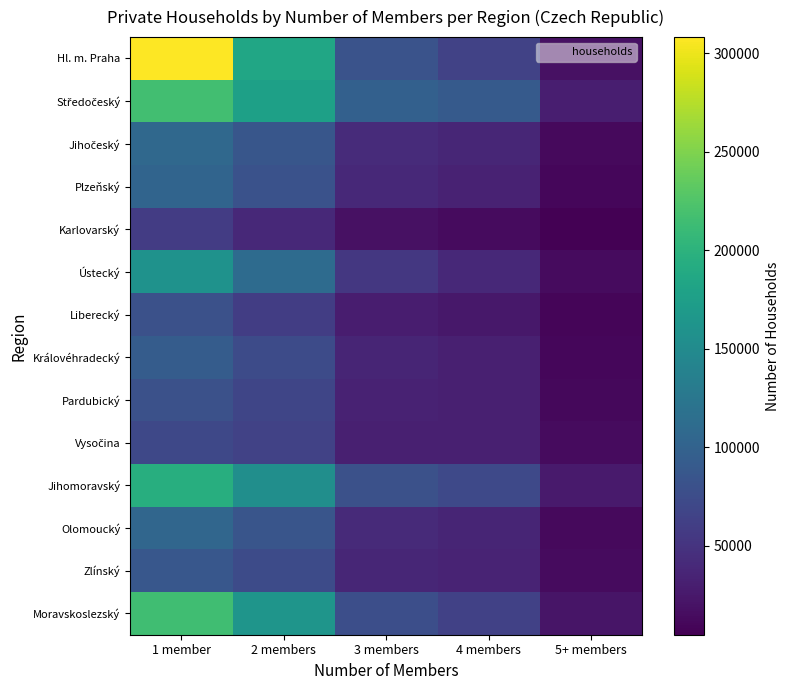

List the series in order of their peak value, lowest first.

Karlovarský, Vysočina, Liberecký, Pardubický, Zlínský, Královéhradecký, Plzeňský, Olomoucký, Jihočeský, Ústecký, Jihomoravský, Moravskoslezský, Středočeský, Hl. m. Praha